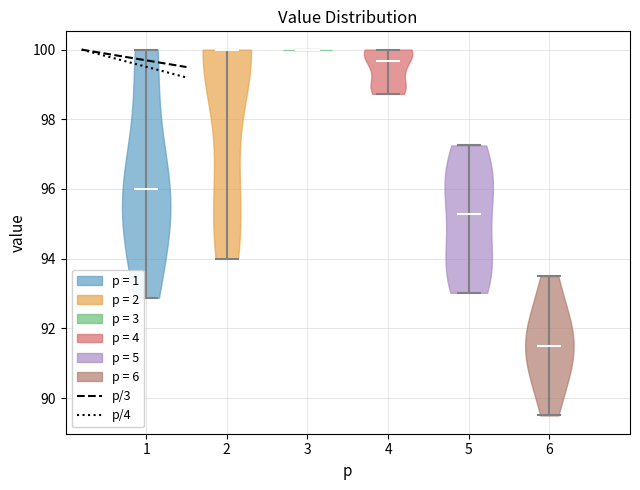

Which violin has the lowest median line?

6